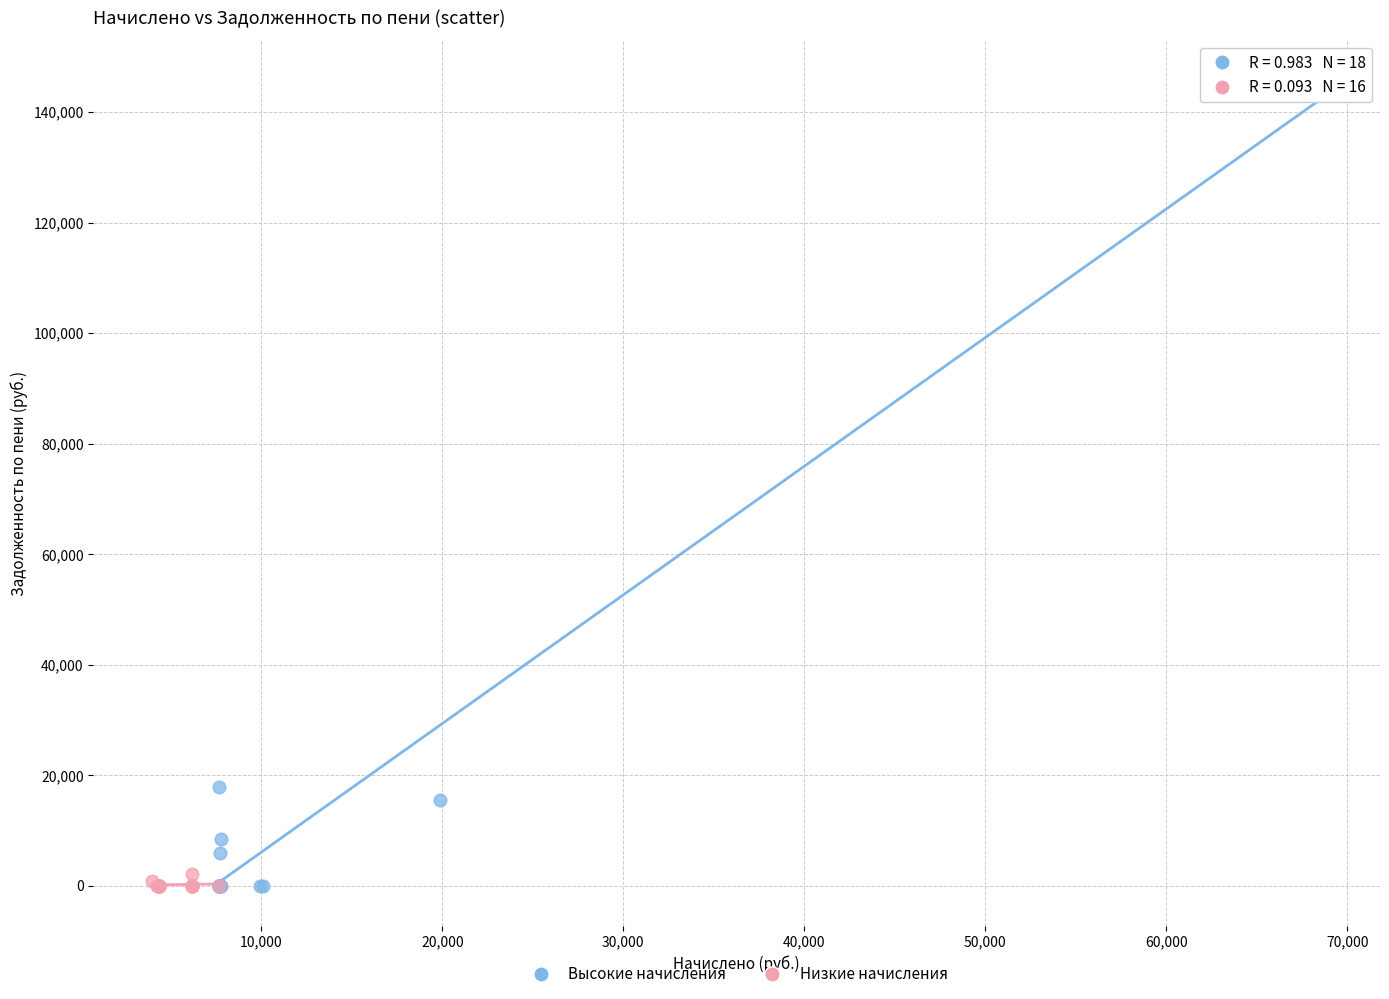

Which series has the widest spread of Y values?

Высокие начисления